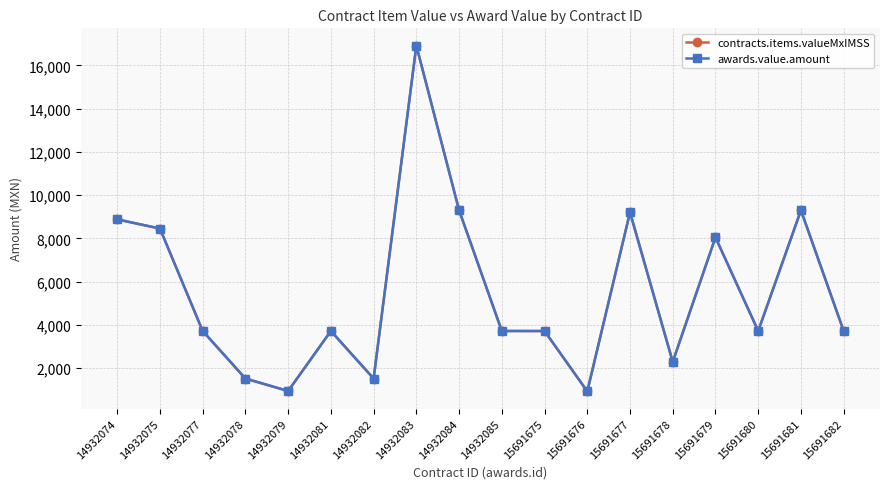

Does the chart have visible grid lines?

Yes